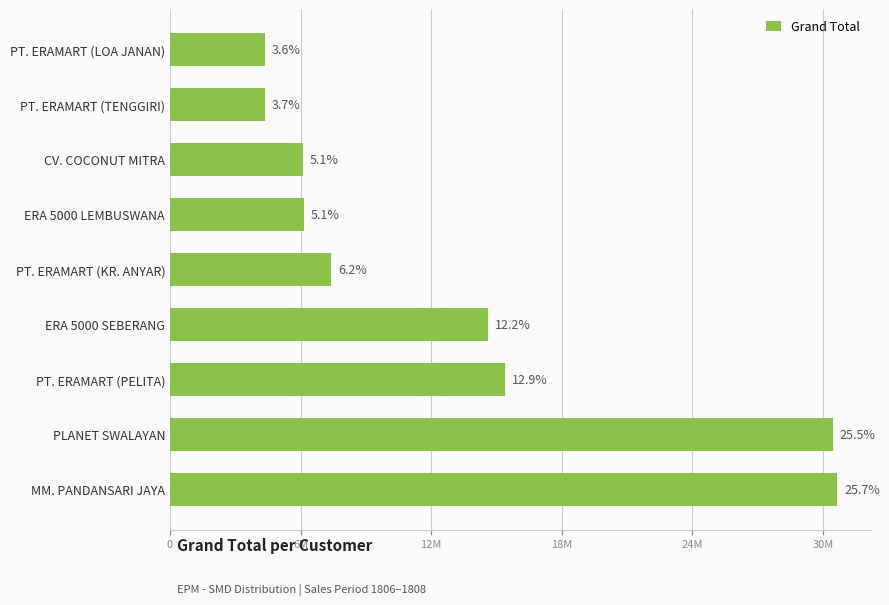

Does the chart contain any negative values?

No